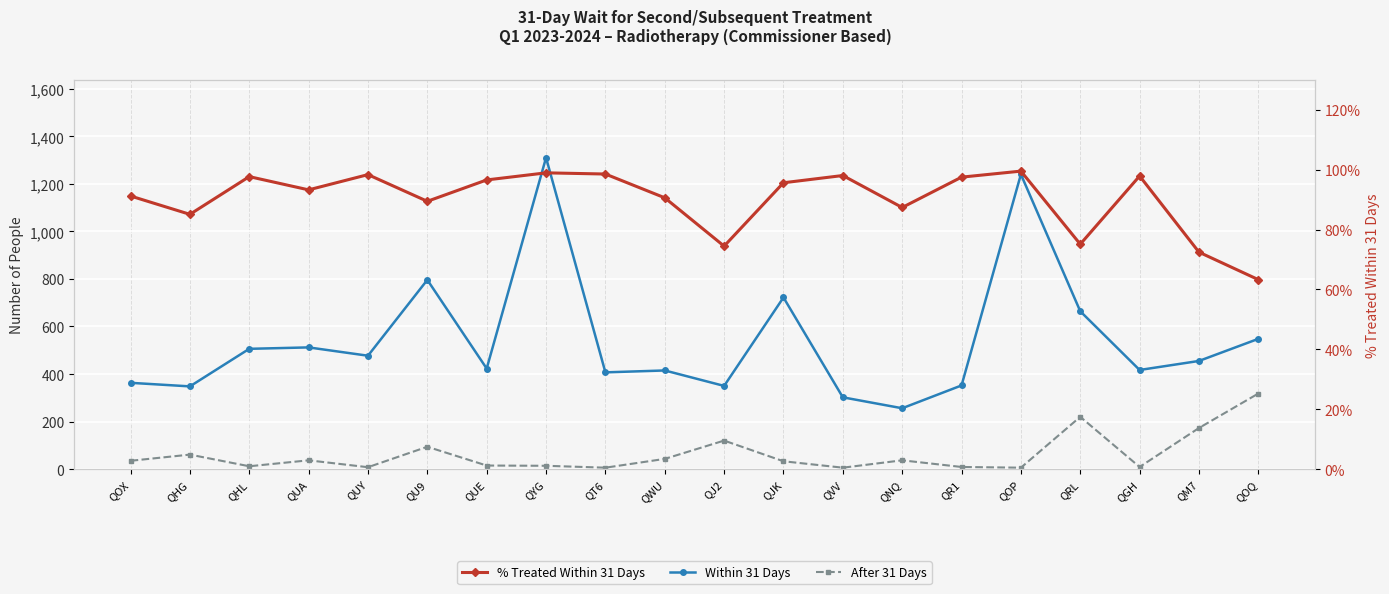

What is the label of the 4th point from the right?

QRL